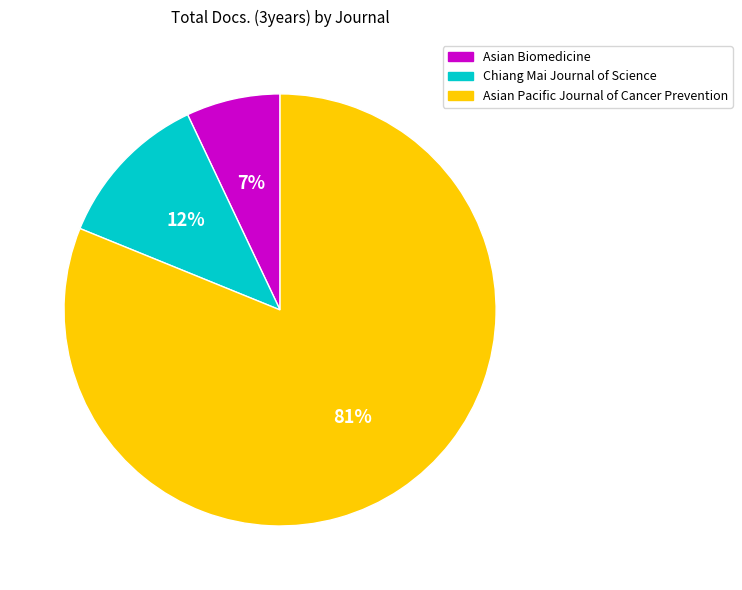

To the nearest percent, what percentage of the pie is Chiang Mai Journal of Science?

12%